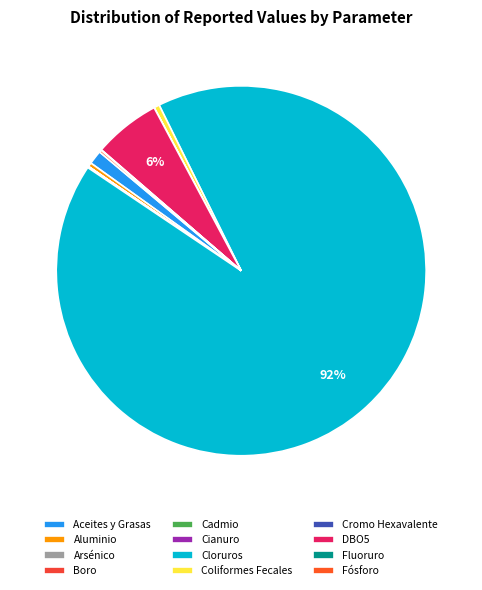

Which category has the smallest portion of the pie?

Arsénico